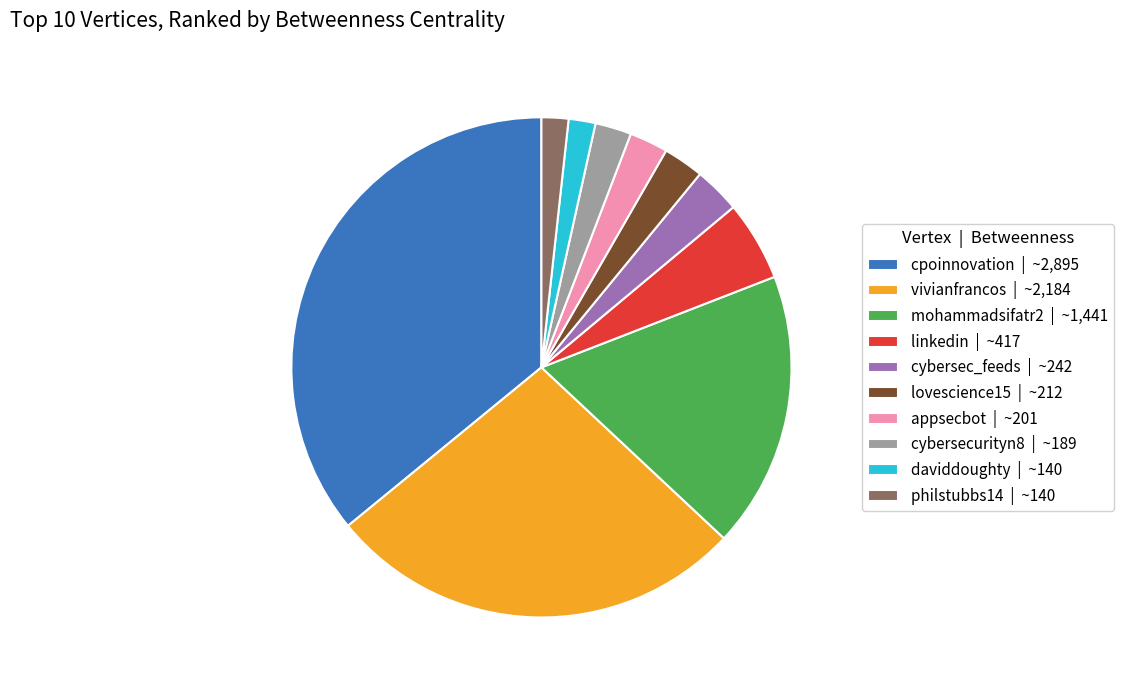

Is it true that cybersec_feeds | ~242 is 3% of the pie?

True